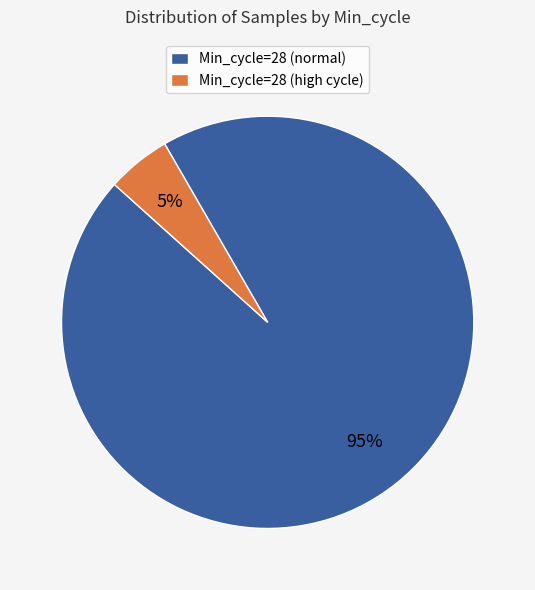

To the nearest percent, what percentage of the pie is Min_cycle=28 (normal)?

95%